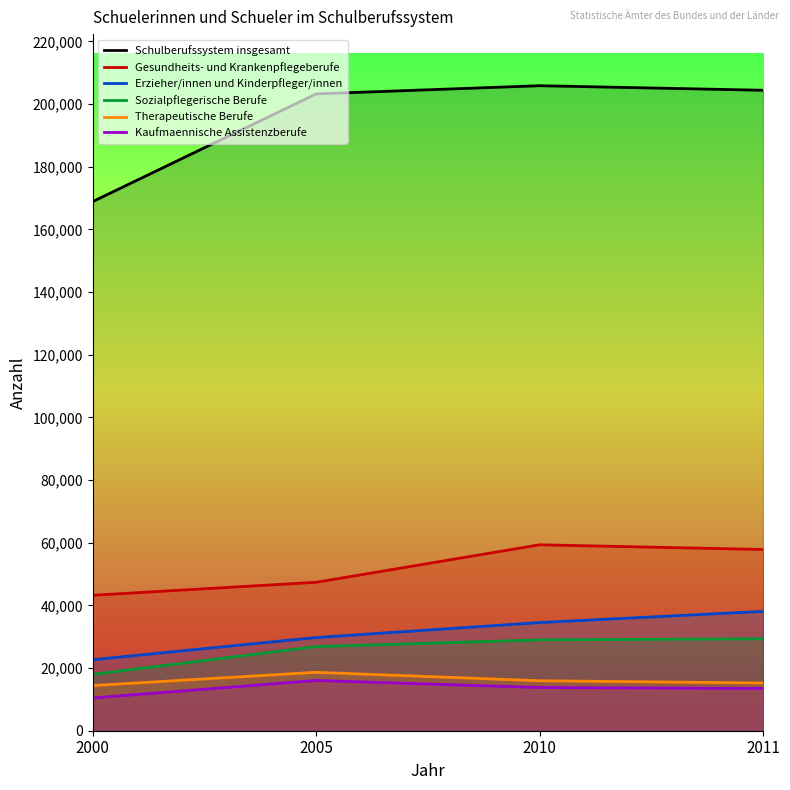

Rank the series by their maximum value, from lowest to highest.

Kaufmaennische Assistenzberufe, Therapeutische Berufe, Sozialpflegerische Berufe, Erzieher/innen und Kinderpfleger/innen, Gesundheits- und Krankenpflegeberufe, Schulberufssystem insgesamt